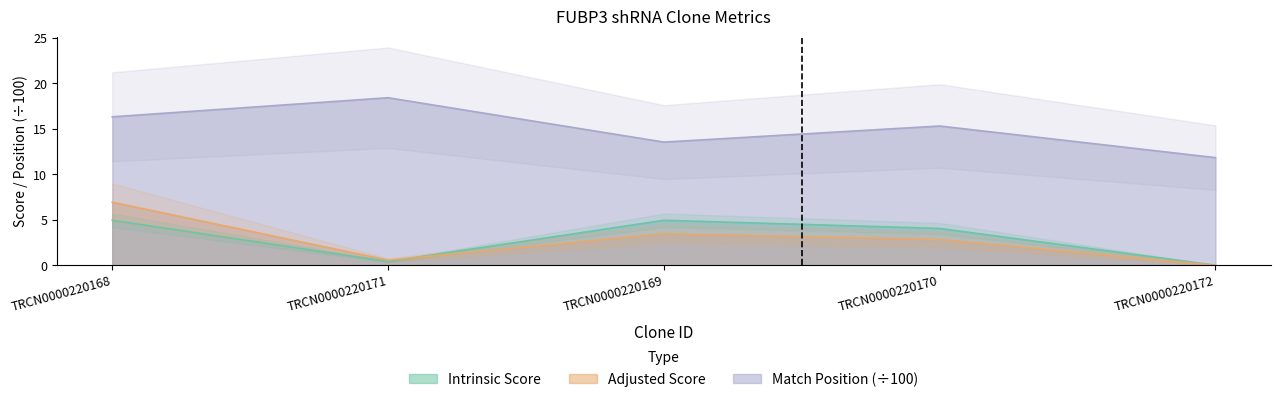

What is the total value across all series at TRCN0000220168?

28.2